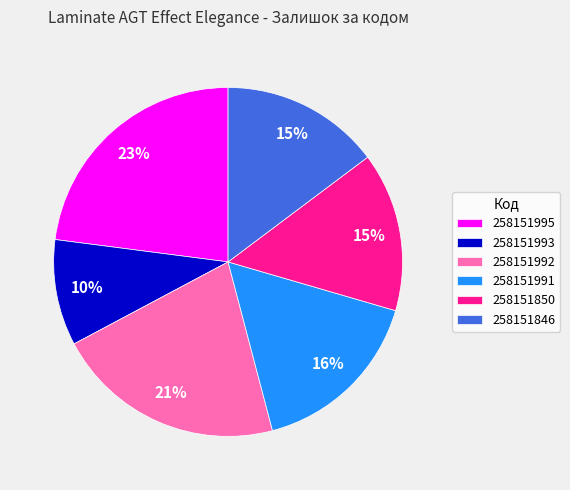

Is it true that 258151992 is 21% of the pie?

True